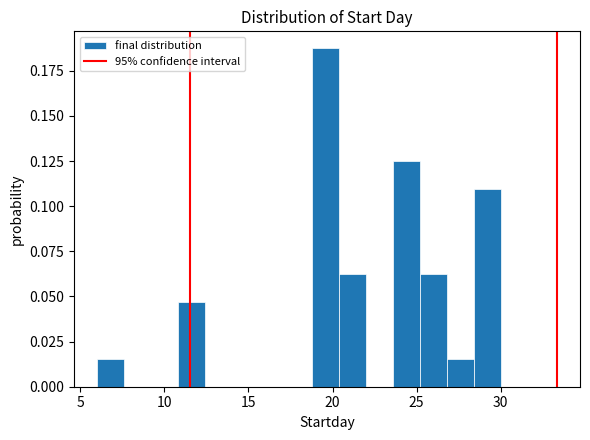

Around what value on the x-axis is the tallest bar? Give the approximate position of its centre, as read against the axis.

19.5